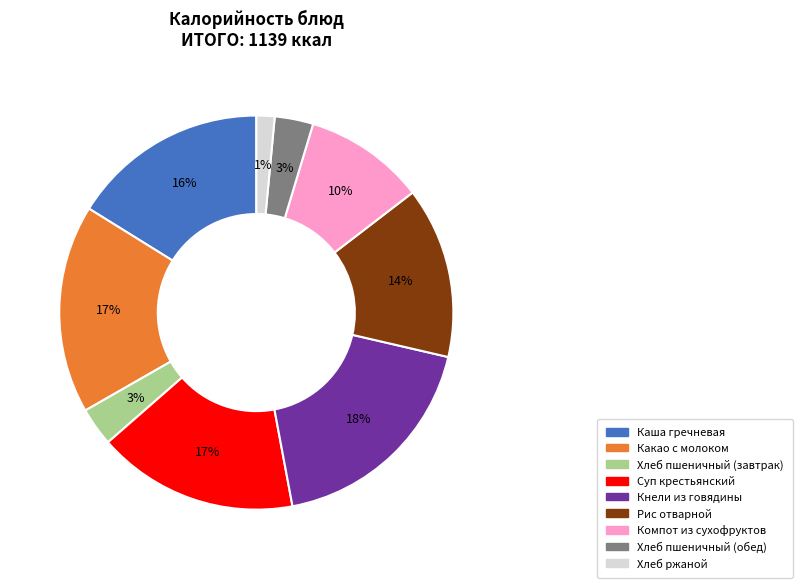

To the nearest percent, what is the difference between the Рис отварной and Компот из сухофруктов slice percentages?

4%